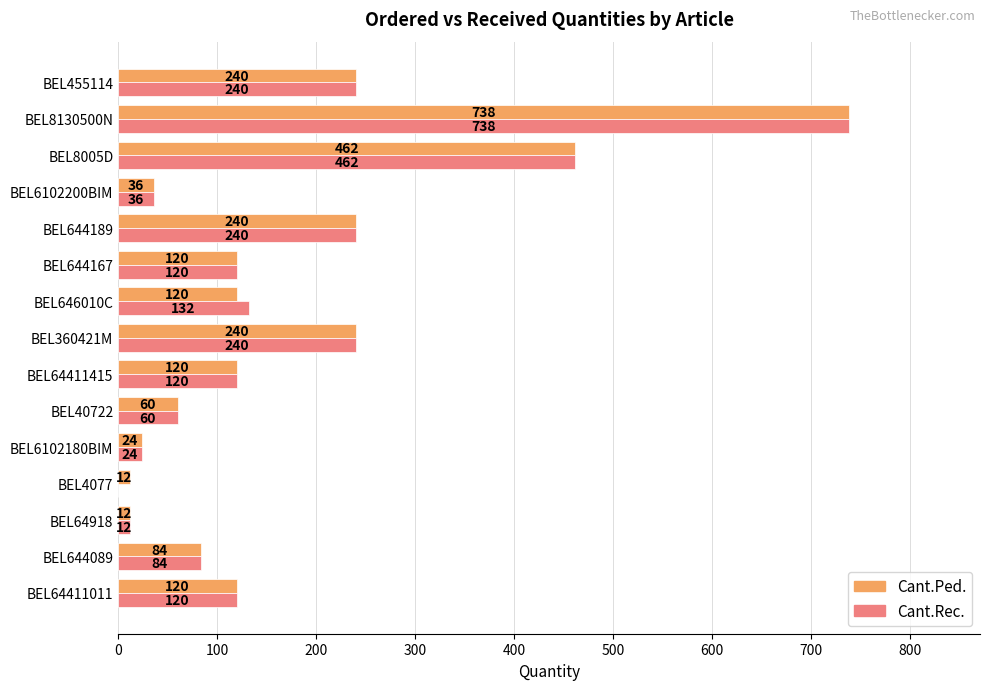

Which series changed the most between BEL644089 and BEL646010C?

Cant.Rec.